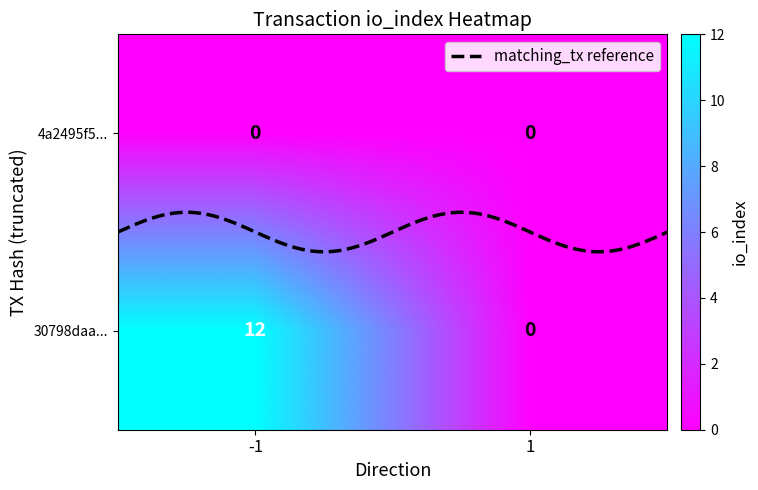

Rank the series at io_index from highest to lowest value.

30798daaa0f2177e7eac9b1c413527572840242, 4a2495f5b6900ed891856ad68d9019469a97489